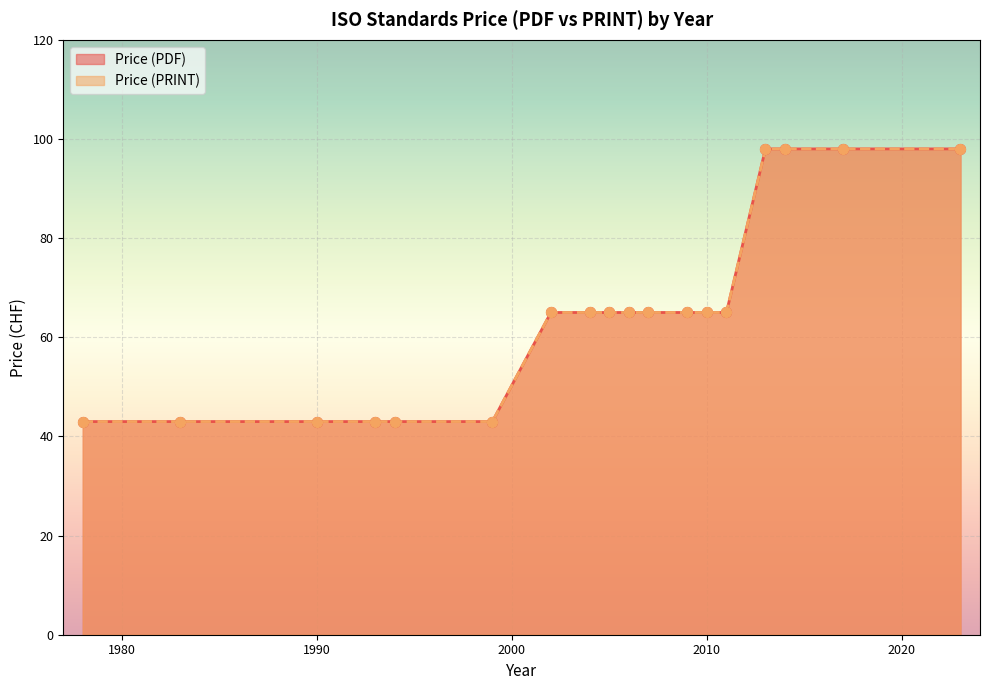

What are all the series names shown in the legend?

Price (PDF), Price (PRINT)